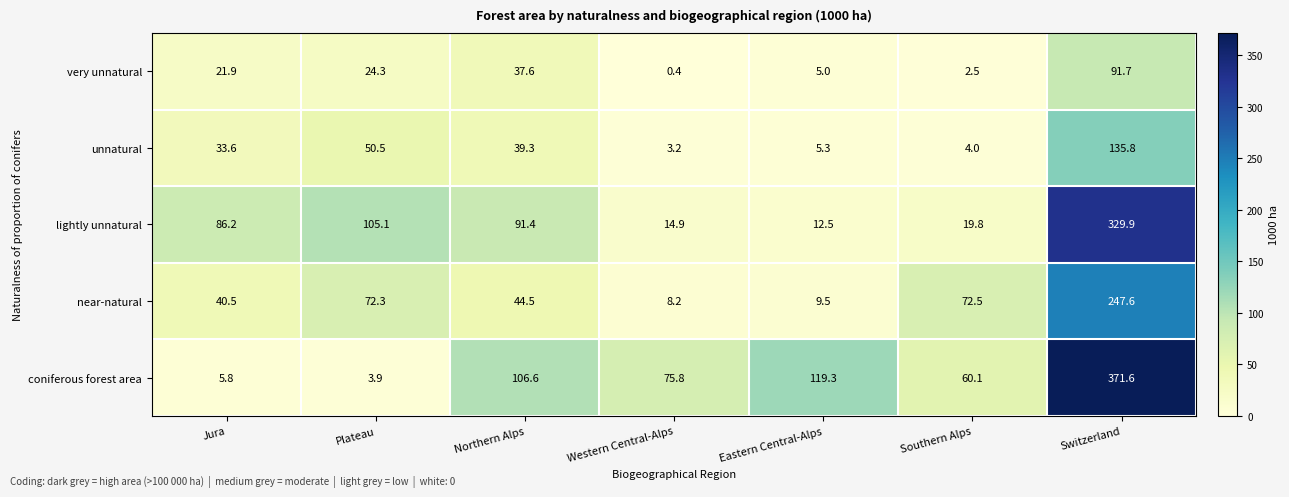

At how many categories does at least one series exceed 138?

1